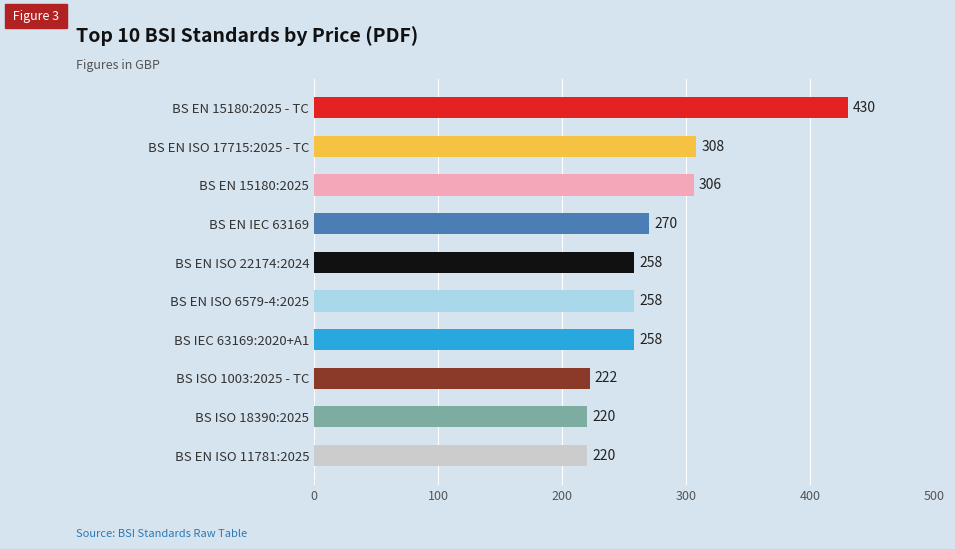

Reading bottom to top, extract all data points from this chart.

BS EN ISO 11781:2025=220	BS ISO 18390:2025=220	BS ISO 1003:2025 - TC=222	BS IEC 63169:2020+A1=258	BS EN ISO 6579-4:2025=258	BS EN ISO 22174:2024=258	BS EN IEC 63169=270	BS EN 15180:2025=306	BS EN ISO 17715:2025 - TC=308	BS EN 15180:2025 - TC=430